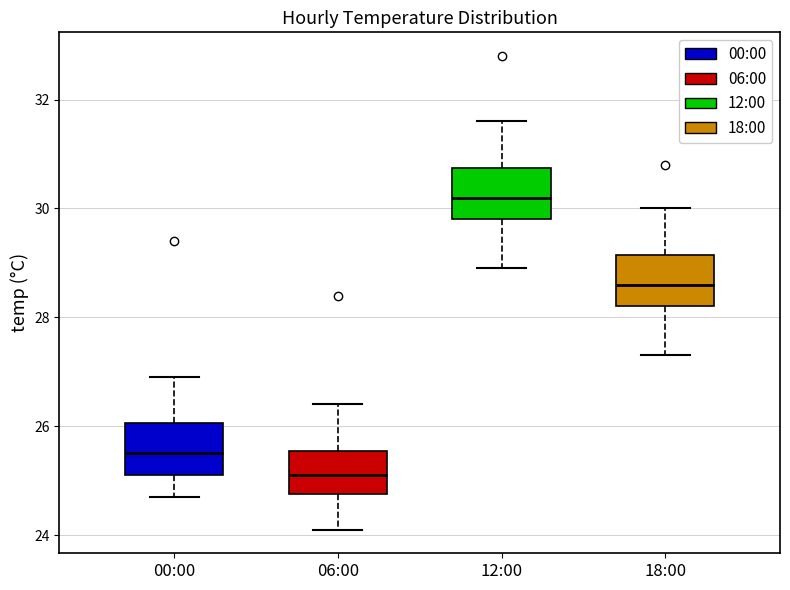

Reading left to right, read every box against the y-axis: the position of its median line, the range the box covers, and the ends of its whiskers. The values are not printed on the chart, so give them approximately, as read against the axis.

00:00: median 25.6, box 25.2 to 26.0, whiskers 24.8 to 27.0
06:00: median 25.2, box 24.8 to 25.6, whiskers 24.2 to 26.4
12:00: median 30.2, box 29.8 to 30.8, whiskers 29.0 to 31.6
18:00: median 28.6, box 28.2 to 29.2, whiskers 27.4 to 30.0